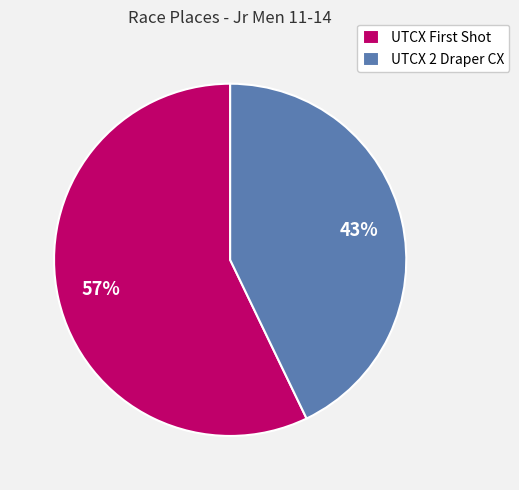

To the nearest percent, what percentage of the pie is UTCX 2 Draper CX?

43%